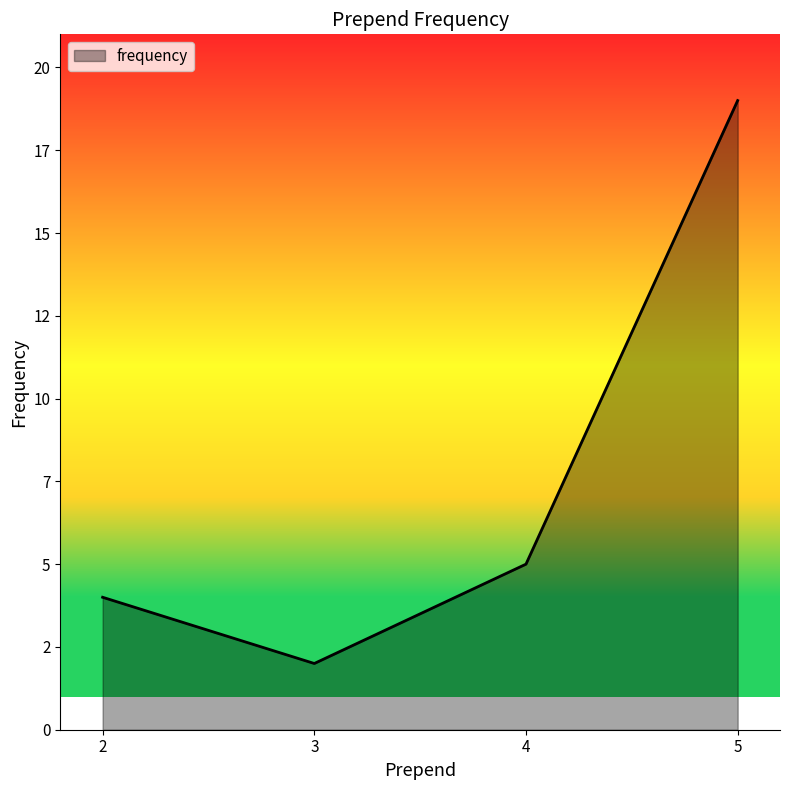

Does the chart have visible grid lines?

No